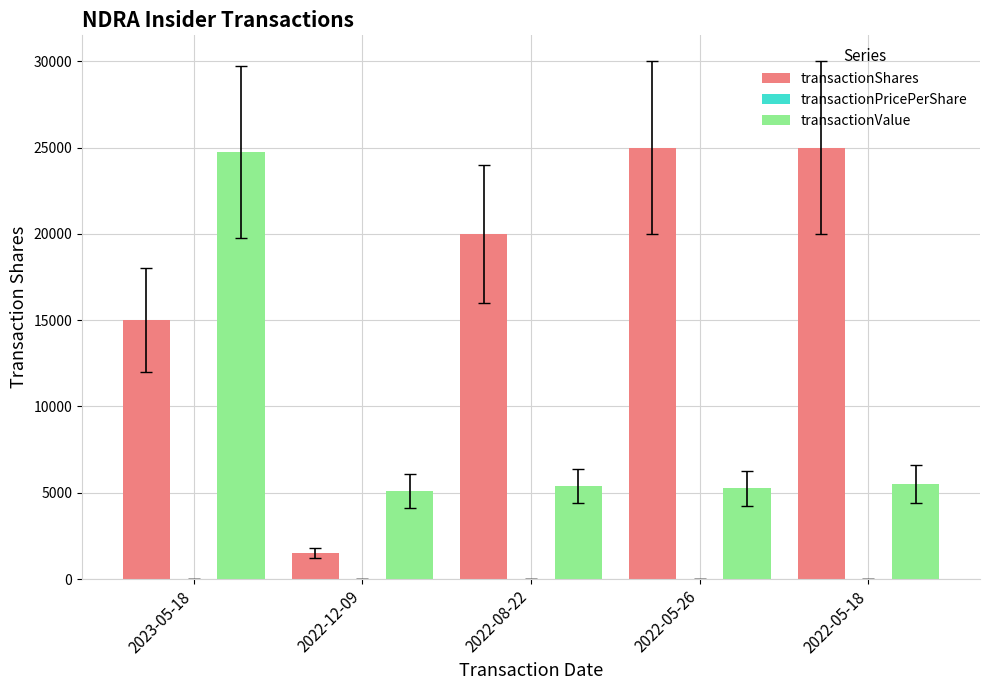

Which series changed the most between 2023-05-18 and 2022-05-26?

transactionValue